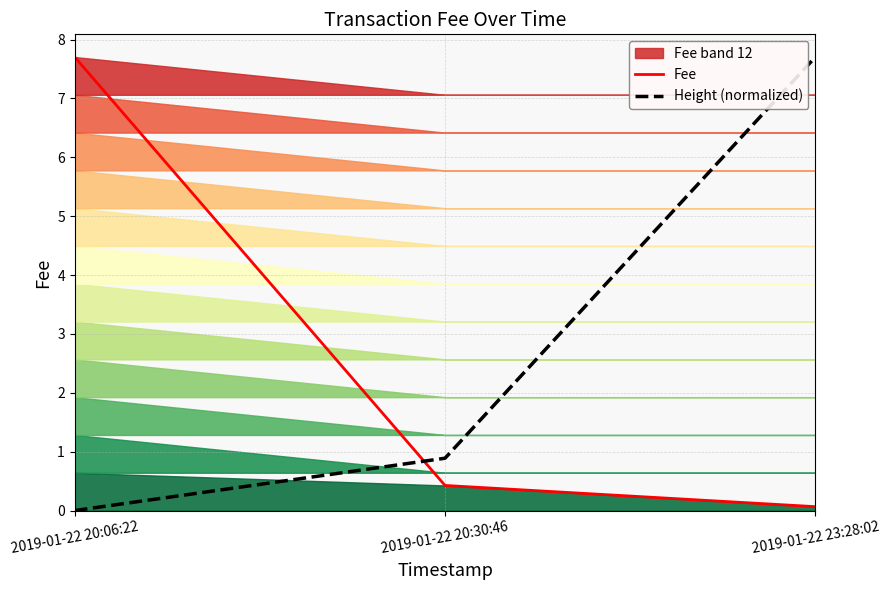

Which series has the largest total across all categories?

Height (normalized)